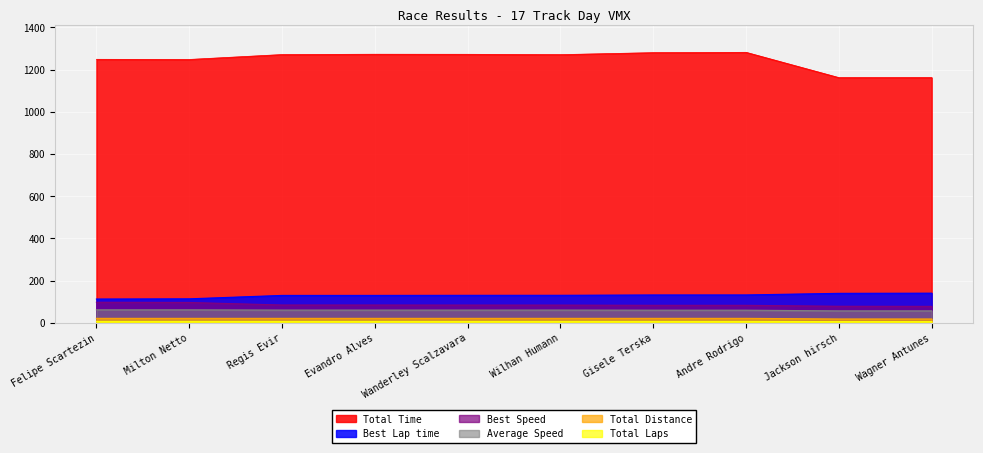

Where is the first local maximum for Total Time?

Evandro Alves